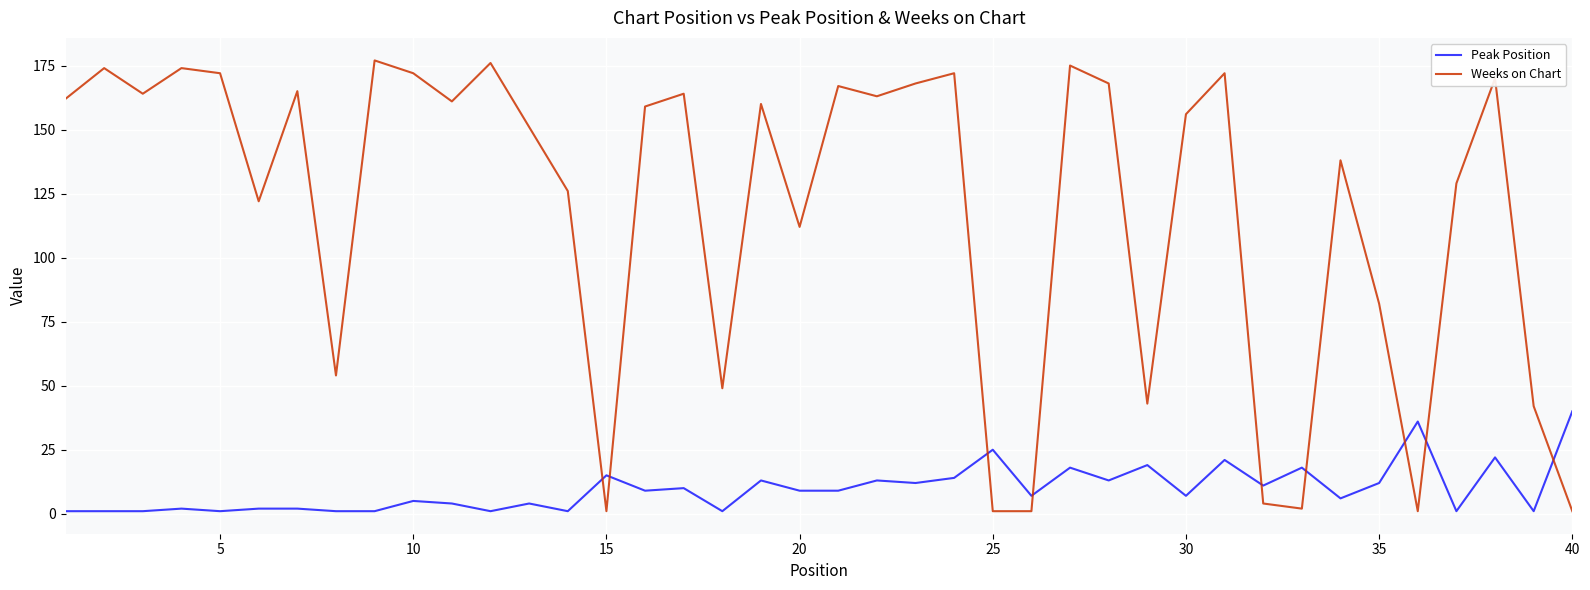

True or false: Weeks on Chart and Peak Position intersect in this chart.

True